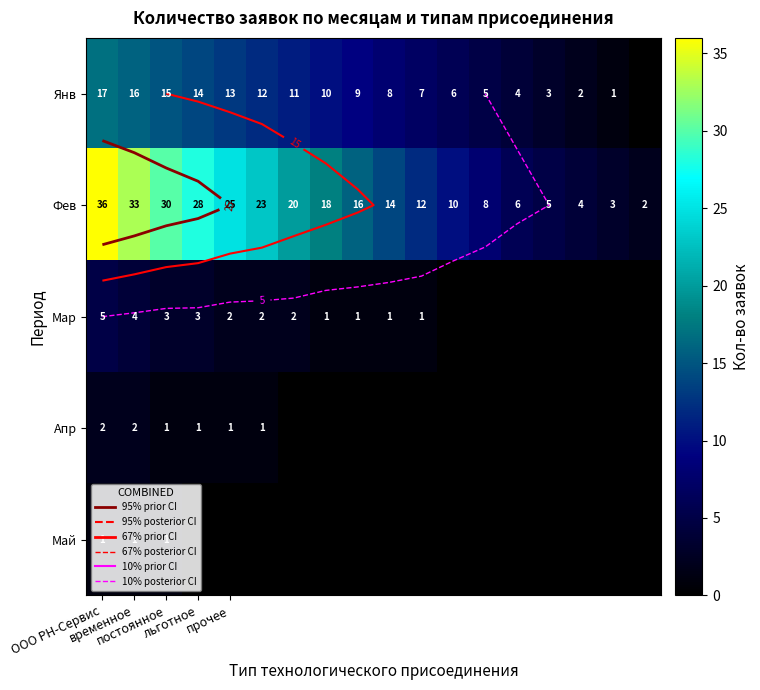

What is the lowest value of the Фев series?

2